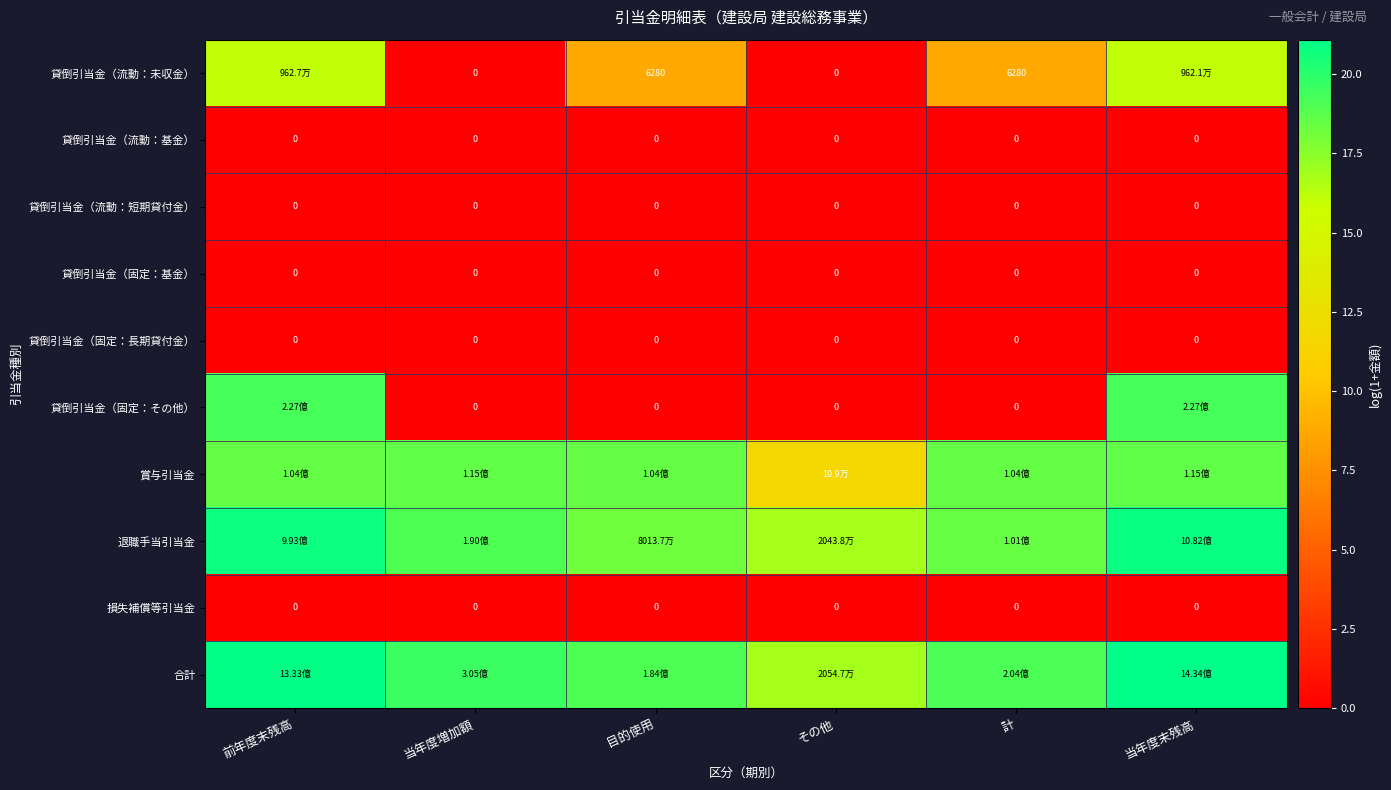

Is the value of 貸倒引当金（流動：未収金） at 目的使用 greater than the value of 貸倒引当金（流動：短期貸付金） at 前年度末残高?

Yes